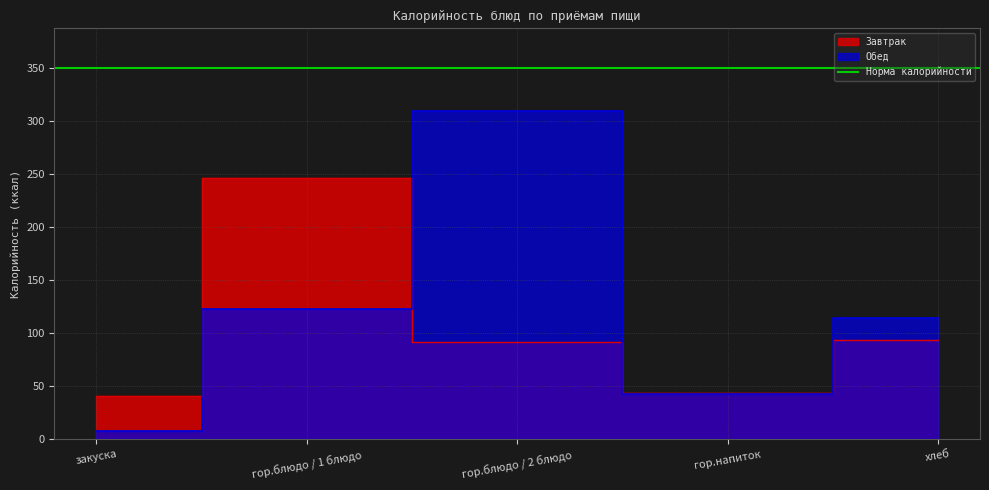

Between гор.блюдо / 2 блюдо and хлеб, which is larger?

хлеб